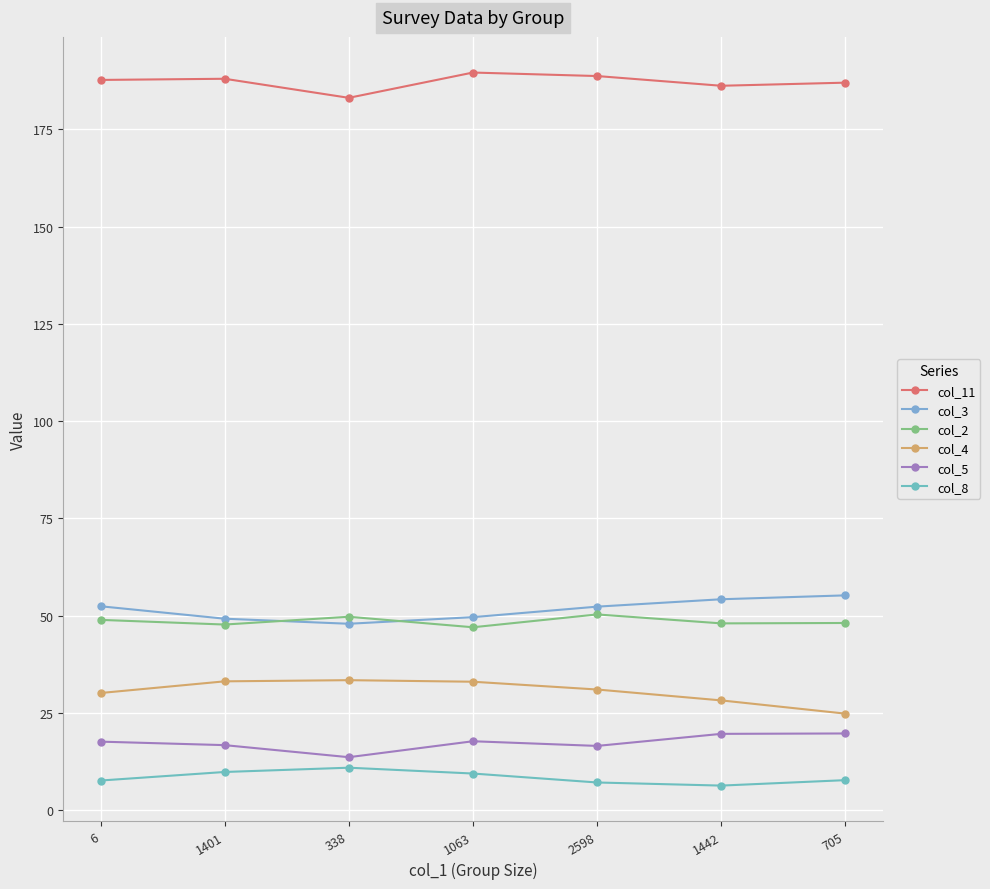

How many lines are shown in the chart?

6